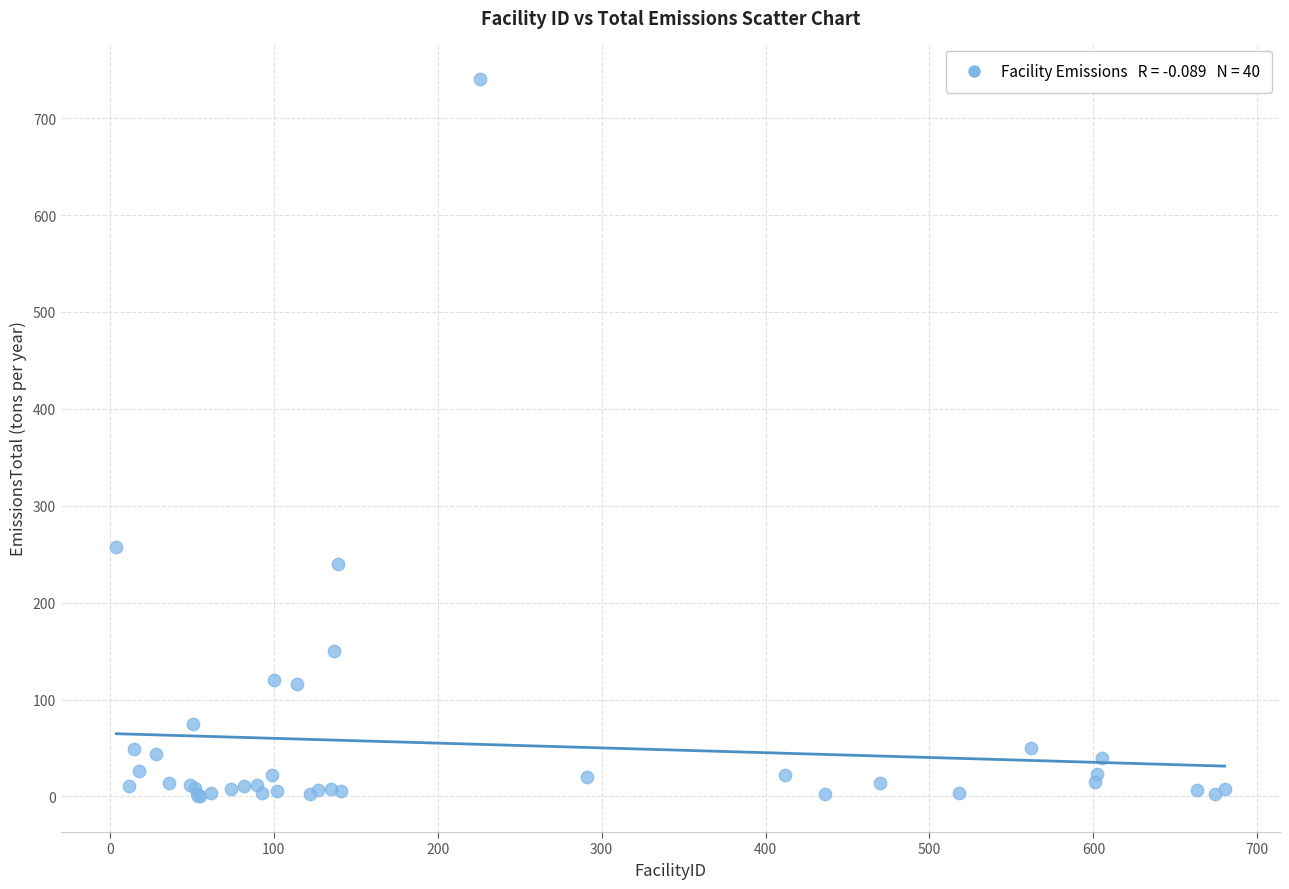

What Y value in the scatter plot is closest to 370?

257.3